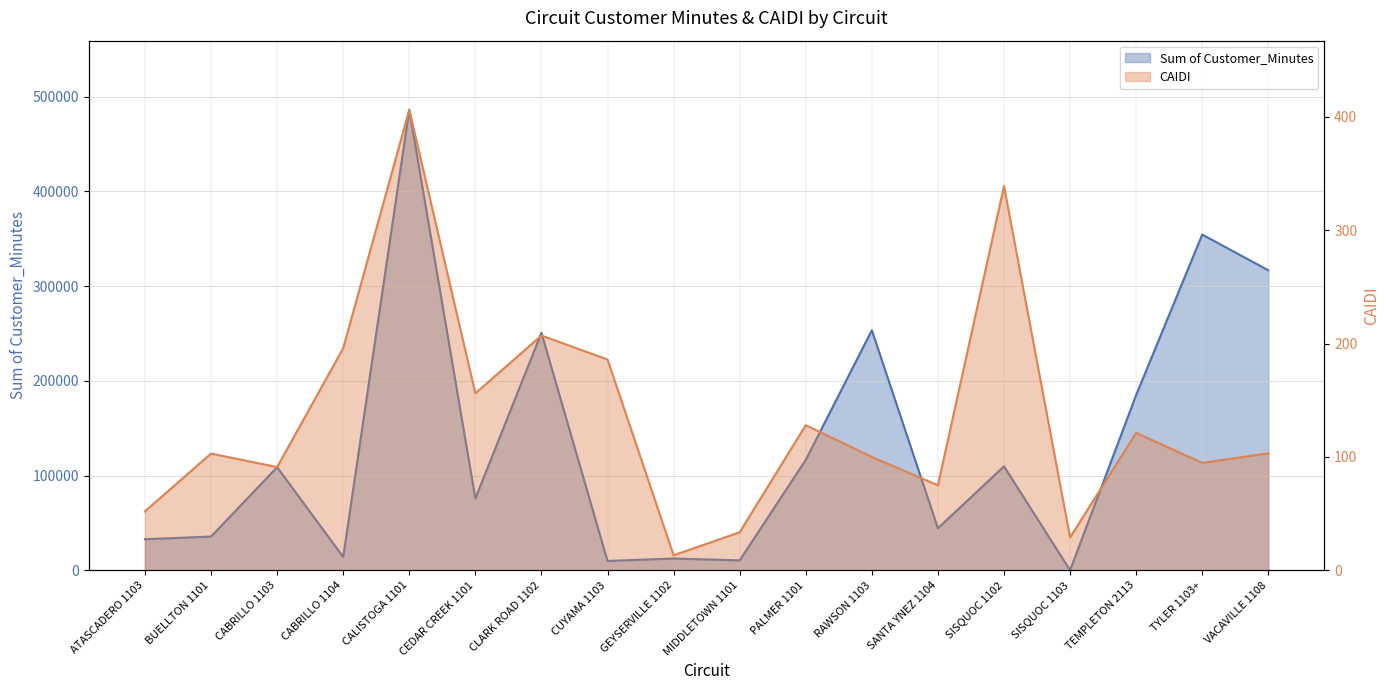

How many data points in Sum of Customer_Minutes are above 108856?

8